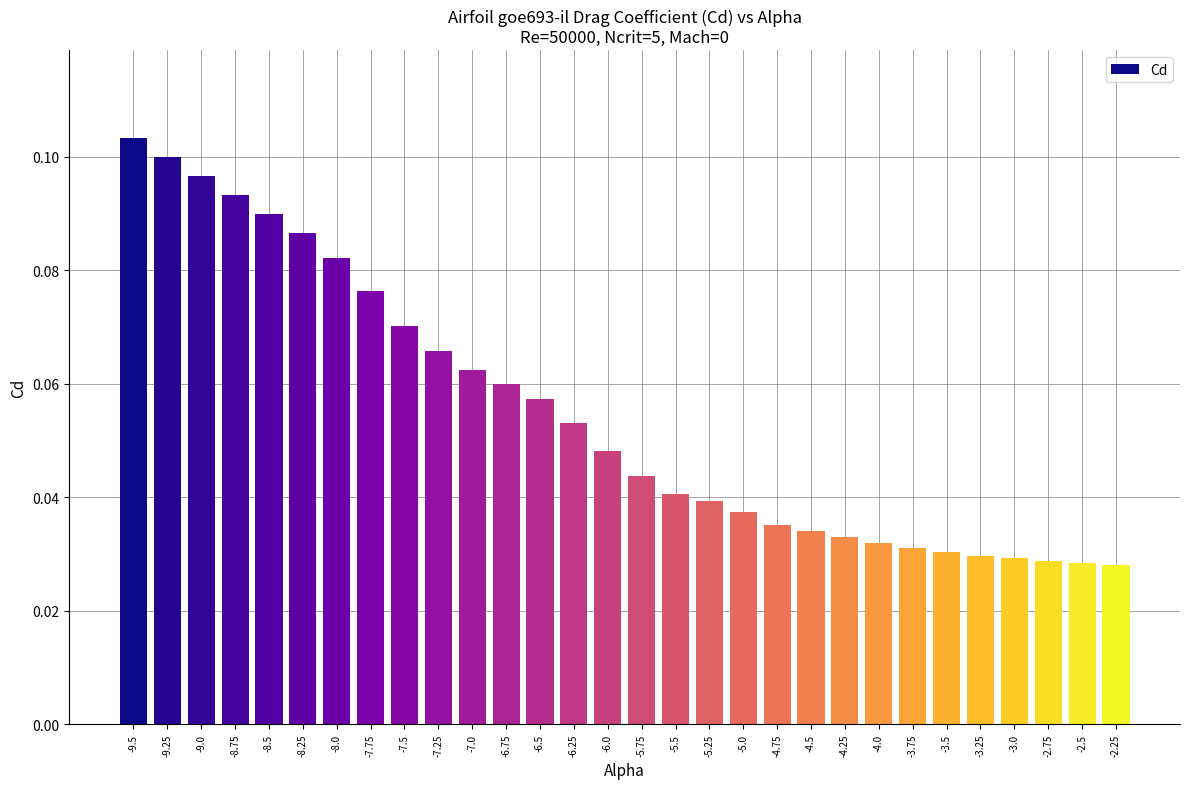

Which category has the highest value across all series?

-9.5